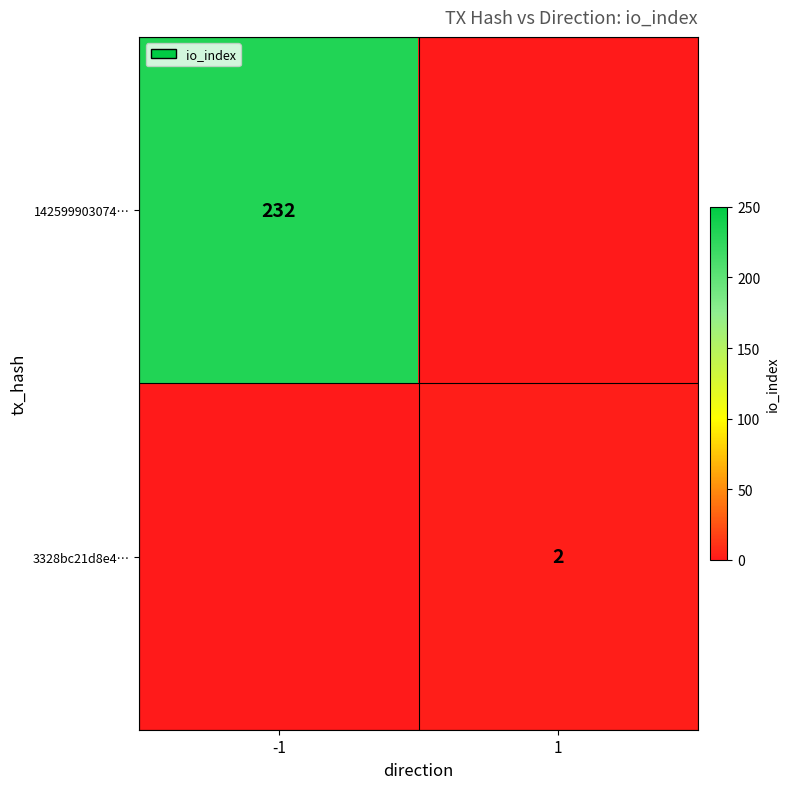

At how many categories does at least one series exceed 70?

1